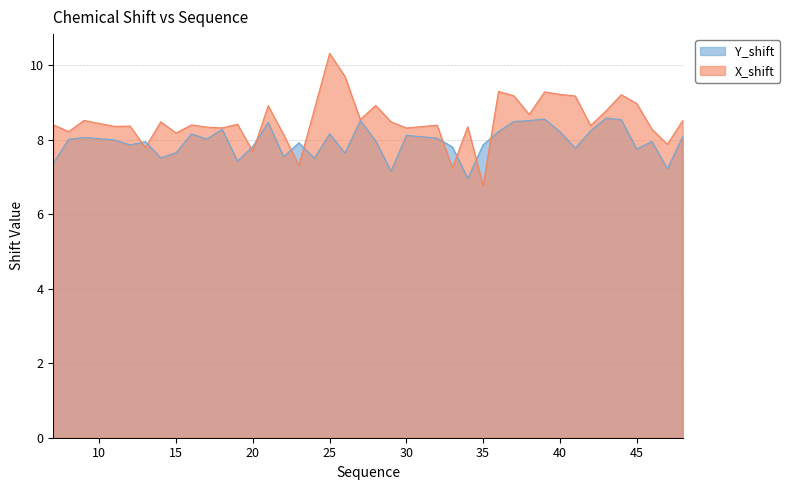

Reading left to right, transcribe all the data shown in this chart.

X_shift: 7=8.4	8=8.2	9=8.5	11=8.4	12=8.4	13=7.8	14=8.5	15=8.2	16=8.4	17=8.3	18=8.3	19=8.4	20=7.7	21=8.9	22=8.1	23=7.3	24=8.8	25=10.3	26=9.7	27=8.5	28=8.9	29=8.5	30=8.3	32=8.4	33=7.2	34=8.3	35=6.8	36=9.3	37=9.2	38=8.7	39=9.3	40=9.2	41=9.2	42=8.4	43=8.8	44=9.2	45=9.0	46=8.3	47=7.9	48=8.5
Y_shift: 7=7.4	8=8.0	9=8.1	11=8.0	12=7.9	13=7.9	14=7.5	15=7.7	16=8.2	17=8.0	18=8.3	19=7.4	20=7.8	21=8.5	22=7.5	23=7.9	24=7.5	25=8.2	26=7.6	27=8.5	28=8.0	29=7.2	30=8.1	32=8.0	33=7.8	34=7.0	35=7.9	36=8.2	37=8.5	38=8.5	39=8.6	40=8.2	41=7.8	42=8.2	43=8.6	44=8.5	45=7.8	46=8.0	47=7.2	48=8.1